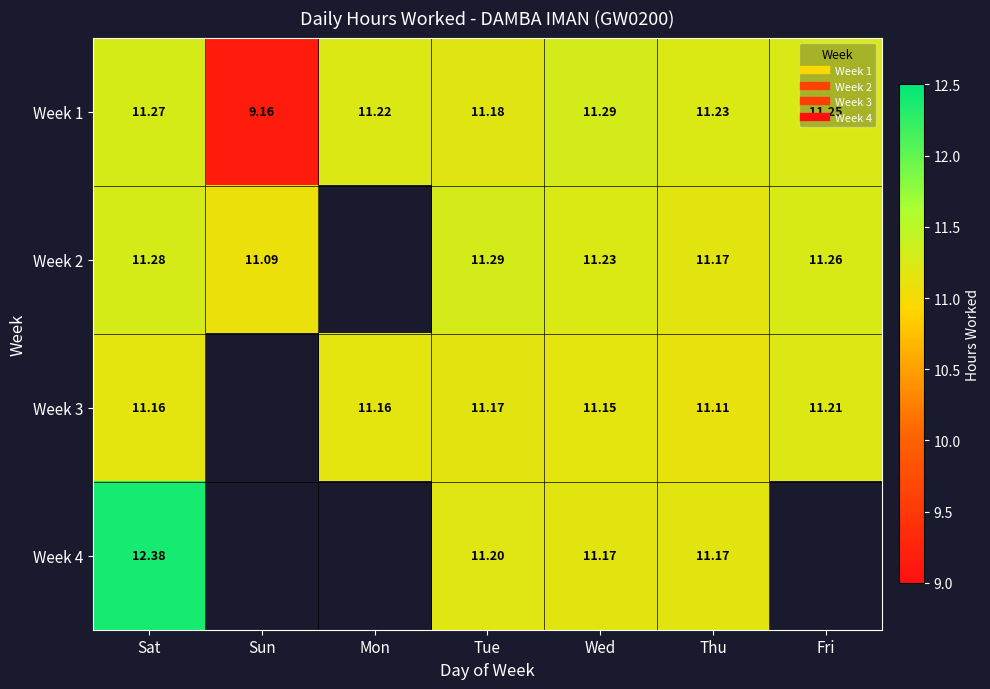

What is the total value across all series at Sat?

46.1